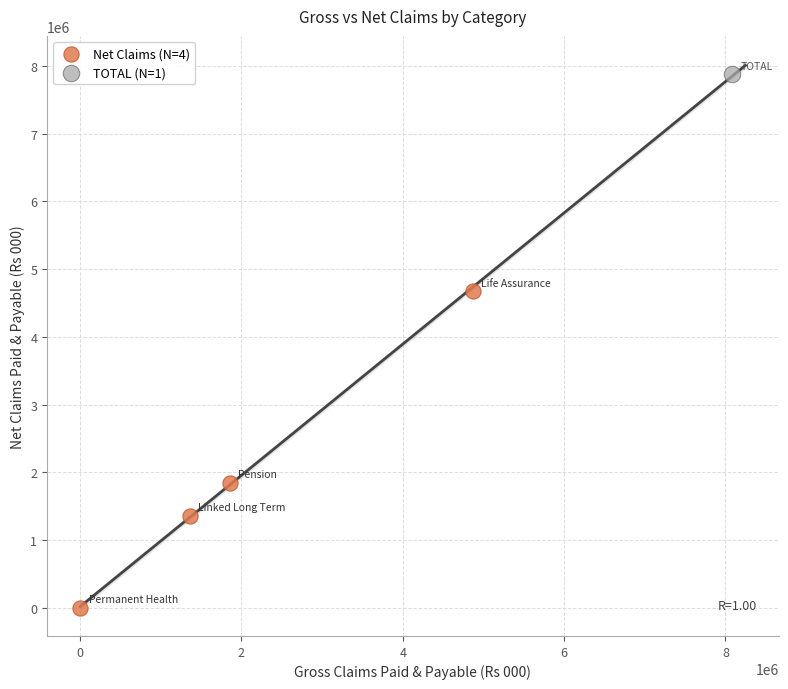

What are all the series names shown in the legend?

Net Claims (N=4), TOTAL (N=1)